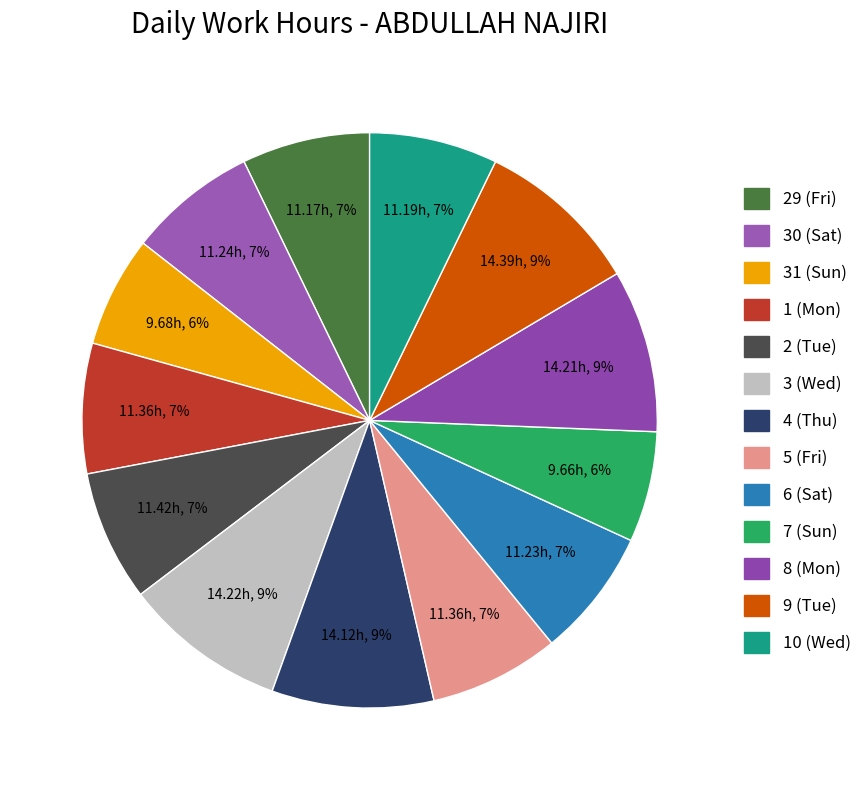

Is there a majority slice in this chart?

No